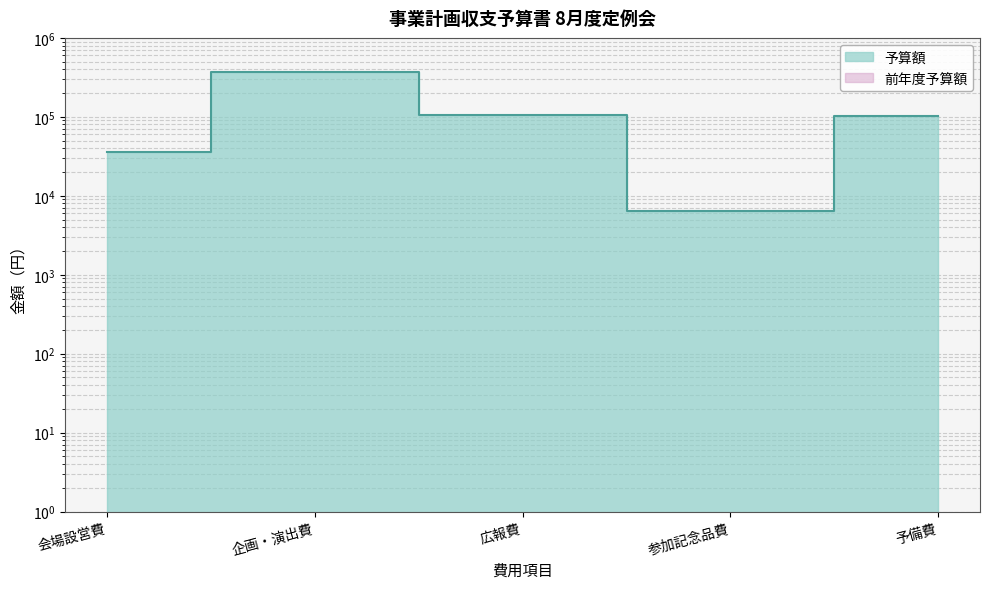

What is the sum of the values at 予備費 and 企画・演出費?

471392